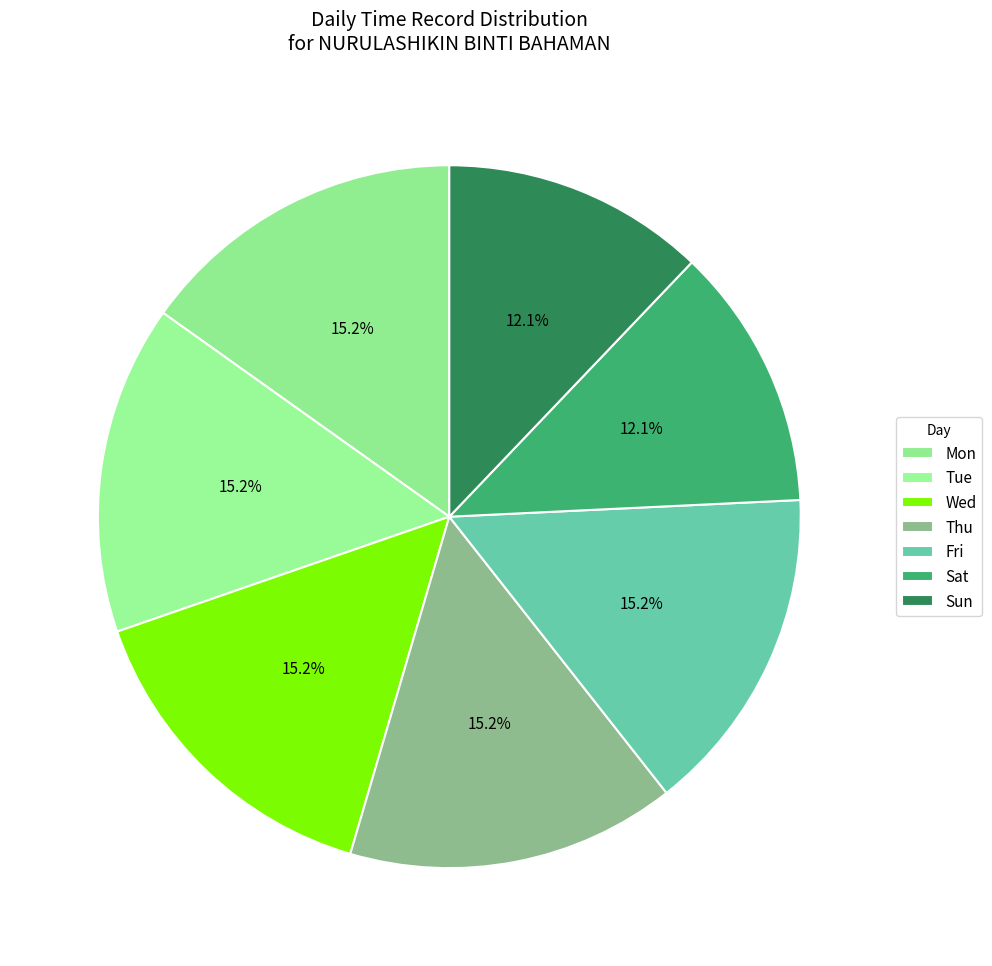

What percentage is NOT represented by Tue?

84.8%